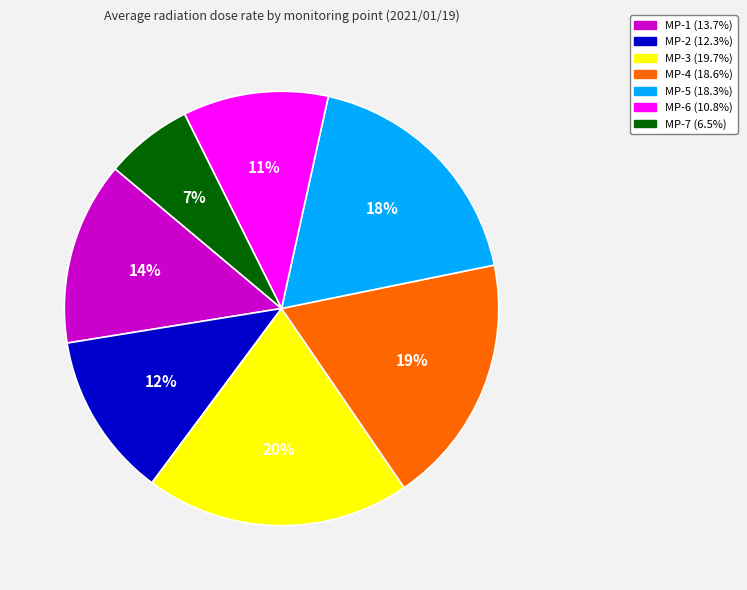

The MP-1 slice represents 14% of the pie. True or false?

True